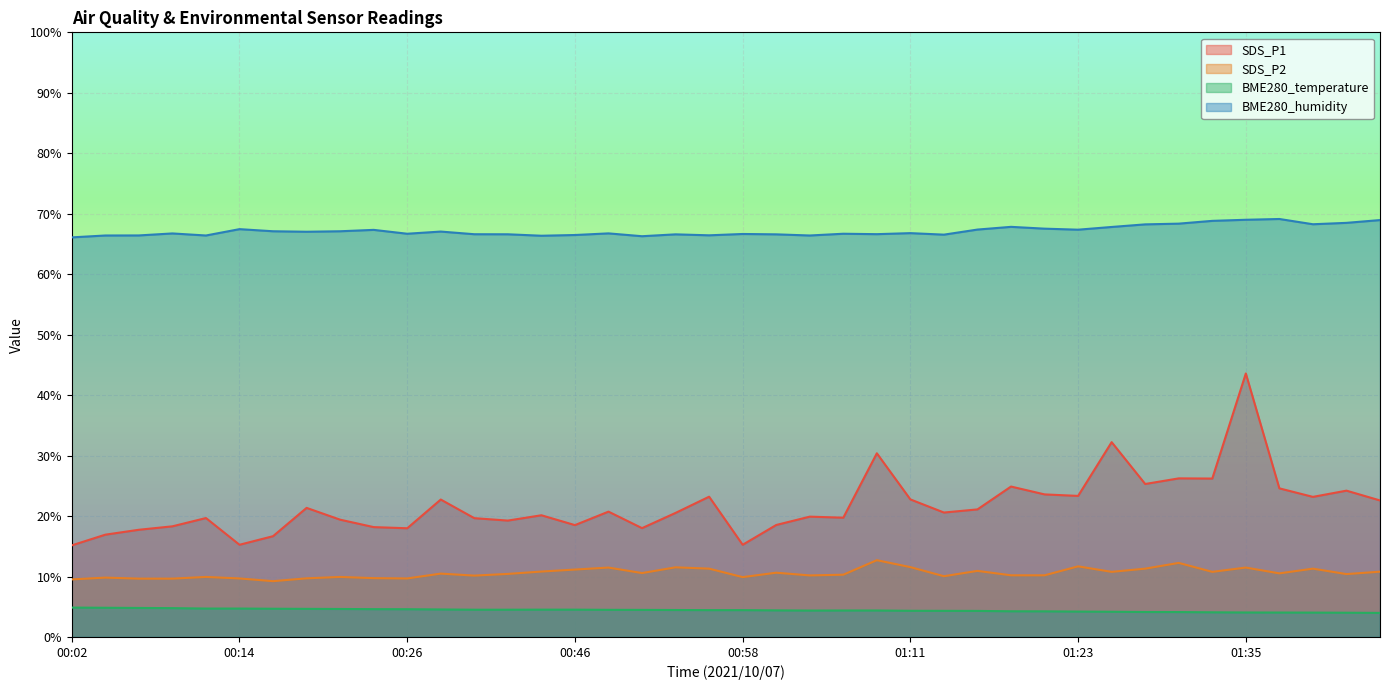

What is the difference between the highest and lowest values at 00:44?

61.8